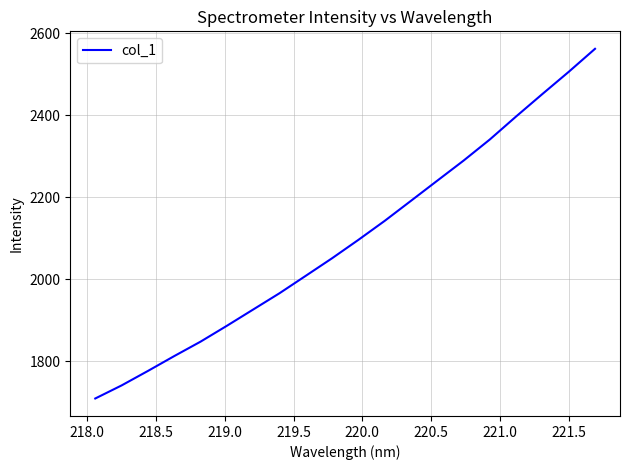

What is the minimum value shown in the chart?

1708.9